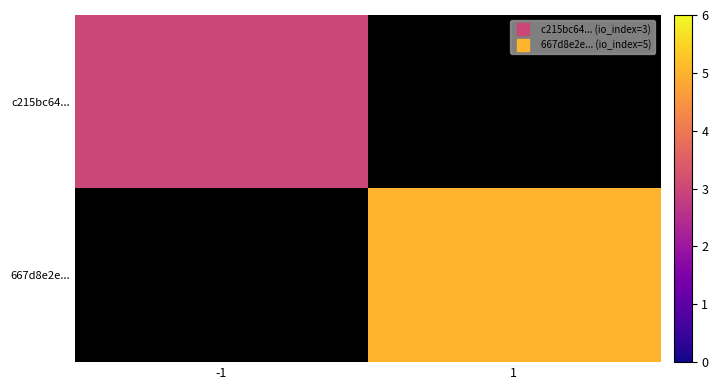

At 1, list the series in order from largest to smallest.

c215bc64..., 667d8e2e...